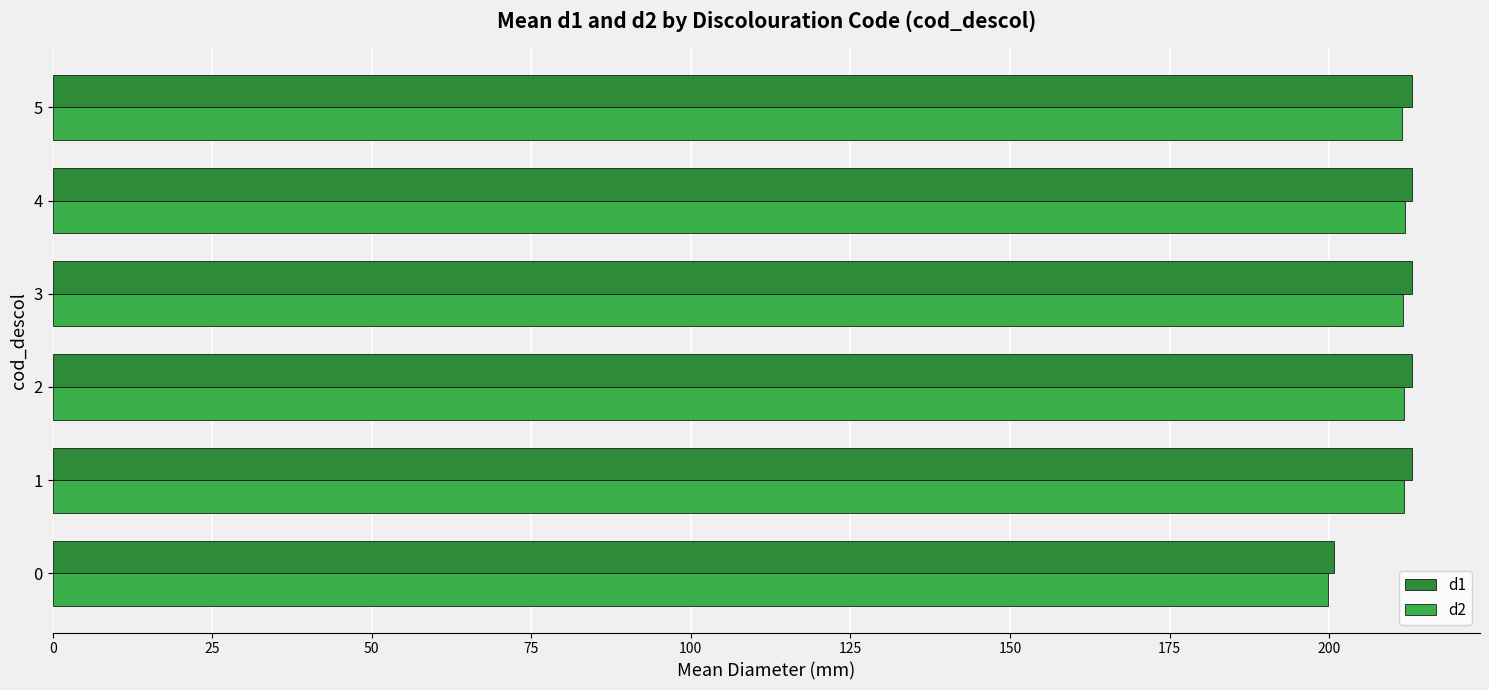

The d1 series shows 200.7 at 0. True or false?

True